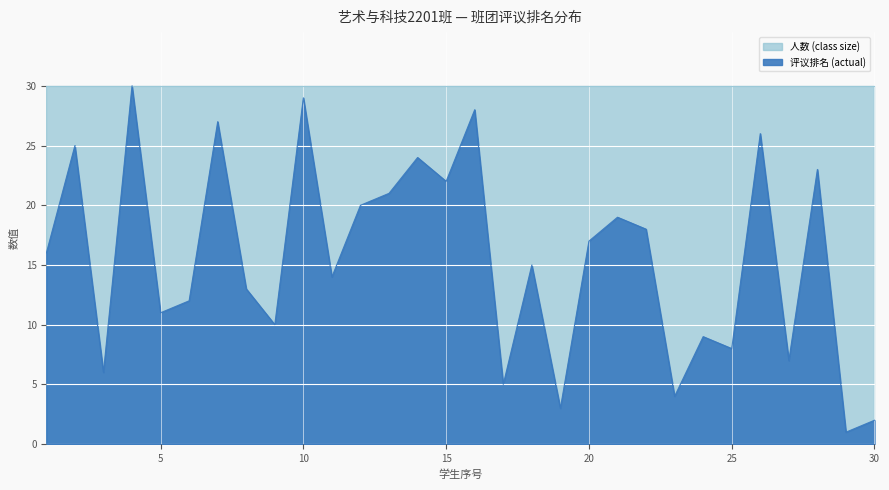

Where does the data first go above 16?

2